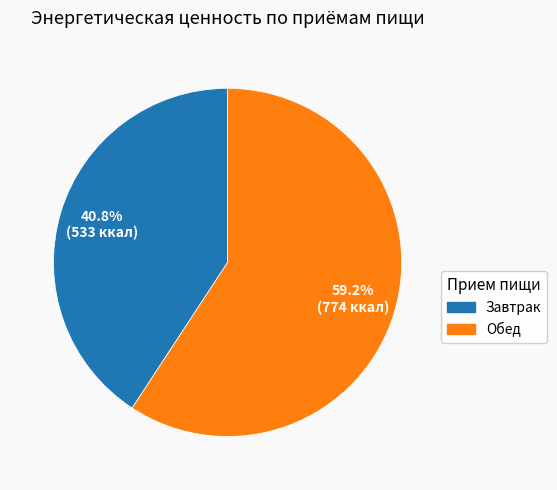

What percentage do Завтрак and Обед together represent?

100.0%